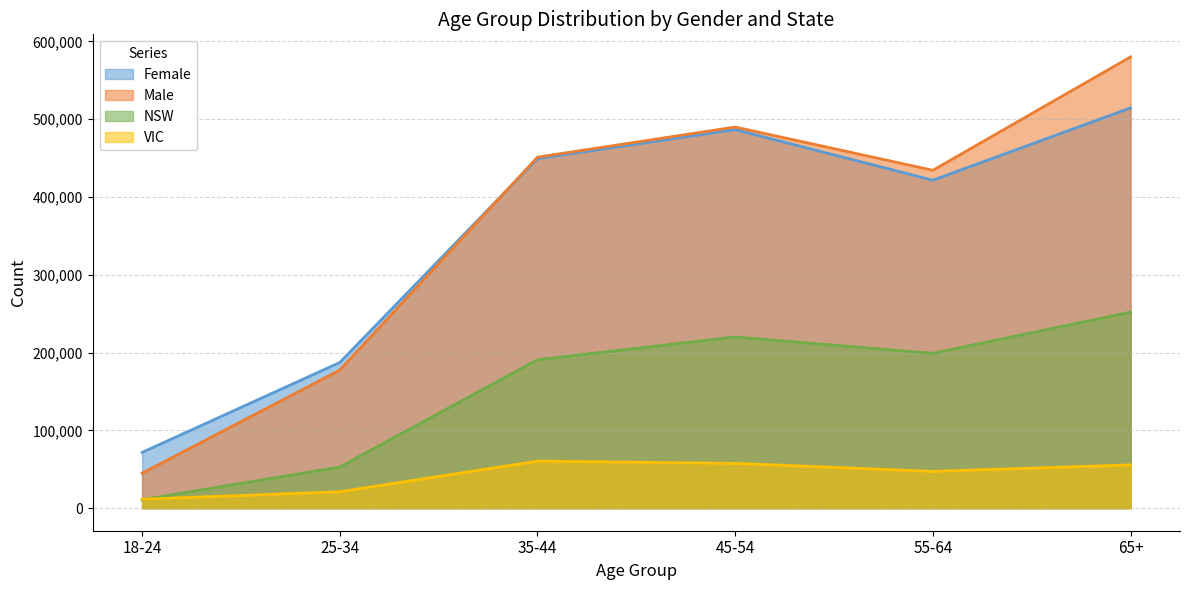

What is the difference between the highest and lowest values at 55-64?

387131